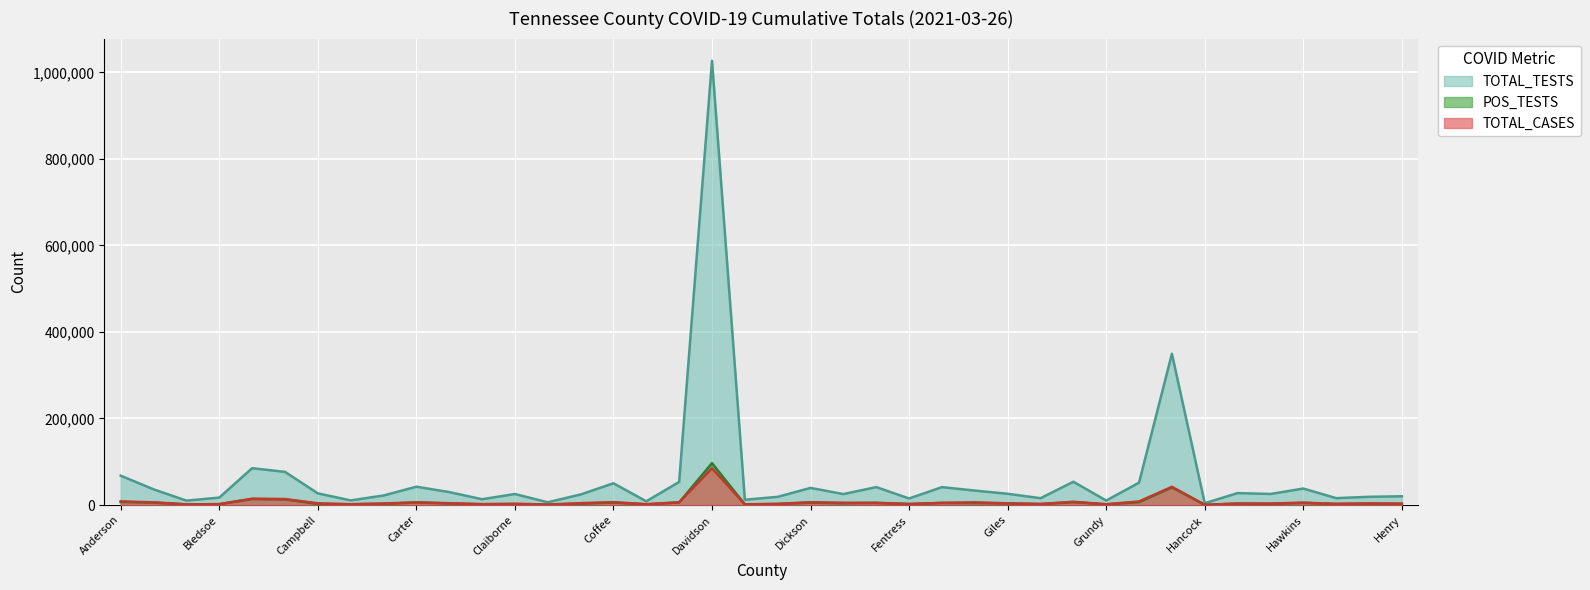

Reading right to left, extract all data points from this chart.

TOTAL_CASES: 3067	3652	2665	5513	3400	3422	521	42089	8326	1738	7472	2506	3841	6269	4964	2342	4780	5304	6471	2719	1557	84917	6305	1977	6665	4318	1076	2956	2066	4192	6164	3528	1845	3991	13914	14643	2067	1561	6163	8413
TOTAL_TESTS: 20246	18992	15914	38111	25504	27615	4161	349586	51701	10350	53784	15781	25993	33358	41369	15163	41441	25311	39572	18953	12214	1026655	53431	8571	50244	24367	6379	25461	13374	29974	42328	21971	10682	26983	76668	85104	17153	10190	36361	67814
POS_TESTS: 2750	3196	2549	4873	2756	3235	393	40770	6565	1672	6652	2099	3664	4598	4863	2317	5060	3955	5516	2333	1381	96713	6016	1386	5671	3173	856	2046	1781	3668	5918	2752	1666	2496	12981	13790	1994	1377	5635	7060